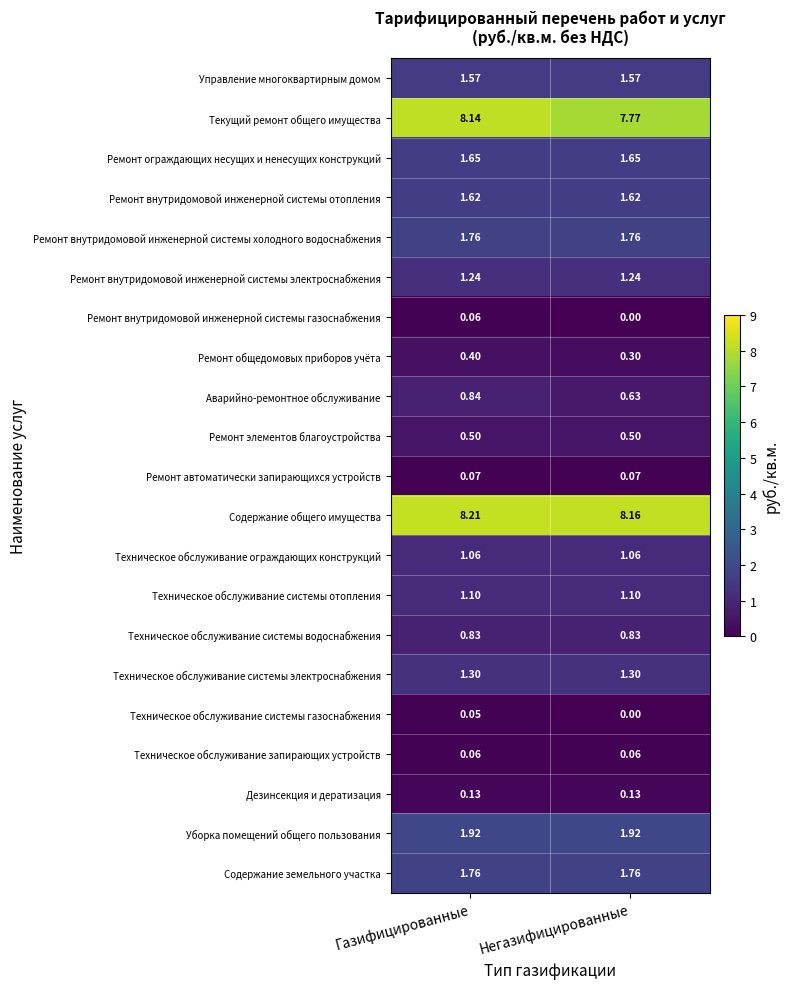

At which category does the chart reach its peak across all series?

Газифицированные